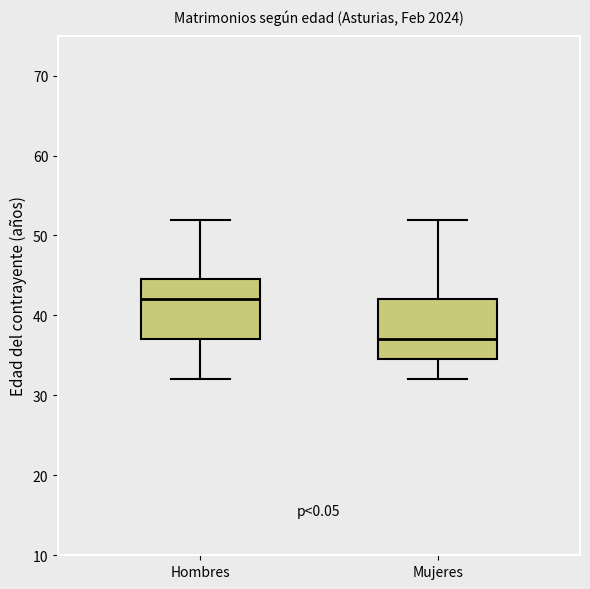

Reading left to right, read every box against the y-axis: the position of its median line, the range the box covers, and the ends of its whiskers. The values are not printed on the chart, so give them approximately, as read against the axis.

Hombres: median 42, box 37 to 45, whiskers 32 to 52
Mujeres: median 37, box 35 to 42, whiskers 32 to 52